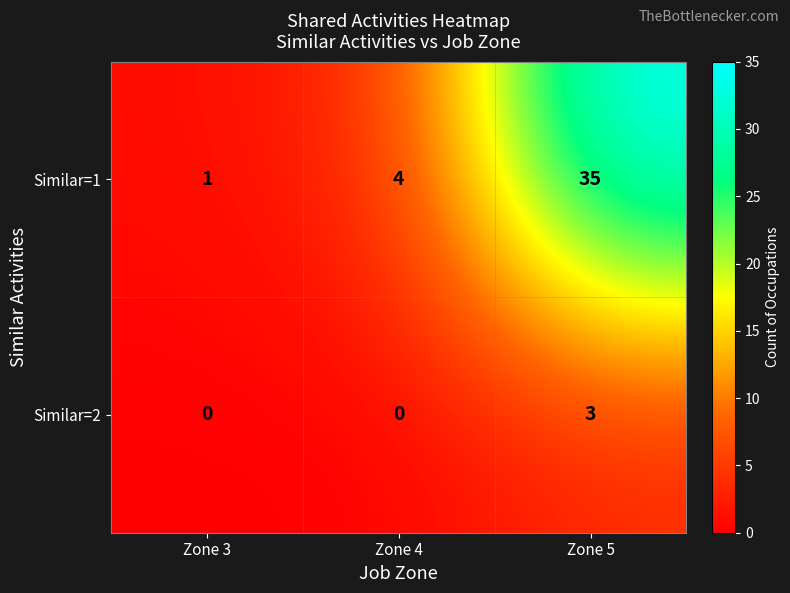

True or false: Similar=2 has a value of 3 at Zone 5.

True